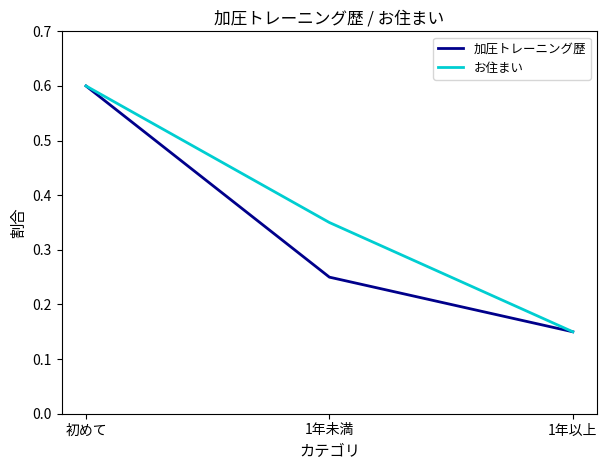

Rank the categories by お住まい value from highest to lowest.

初めて, 1年未満, 1年以上